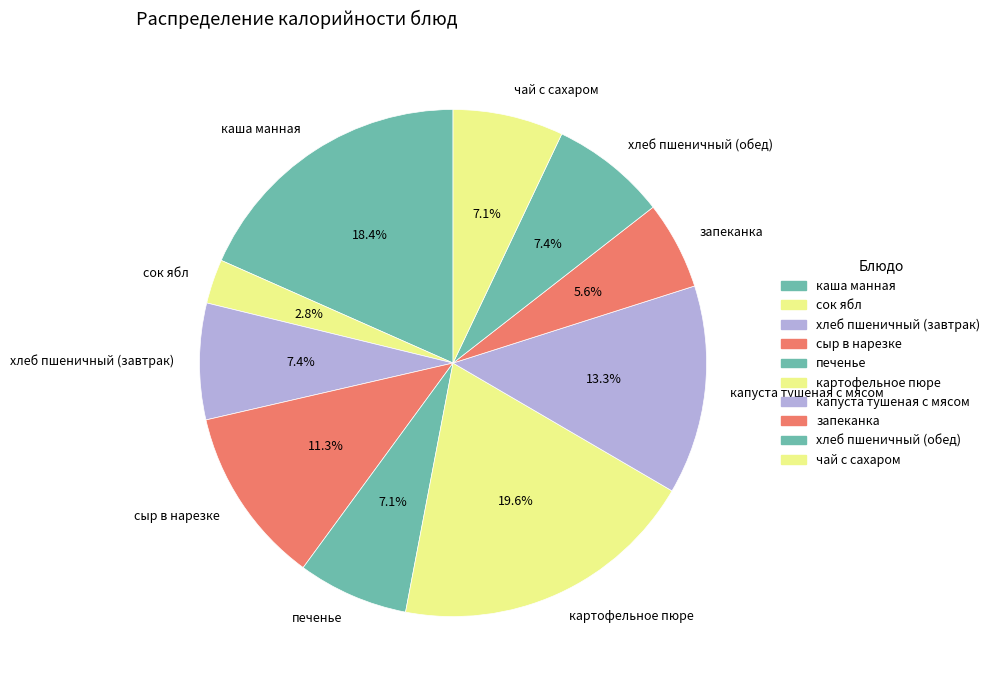

Is капуста тушеная с мясом the majority of the pie?

No